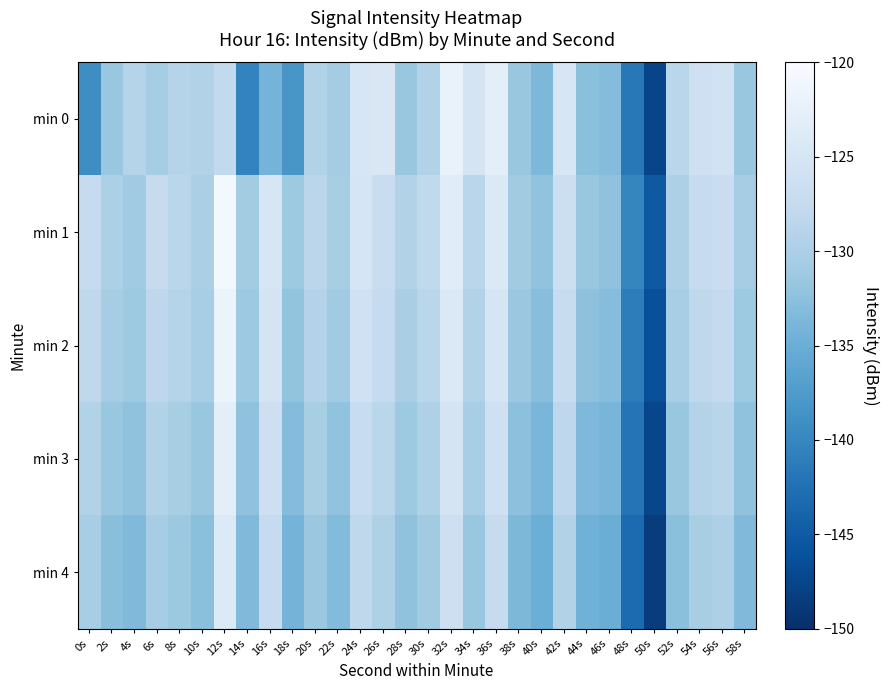

Rank the series at 12s from highest to lowest value.

min 1, min 2, min 3, min 4, min 0